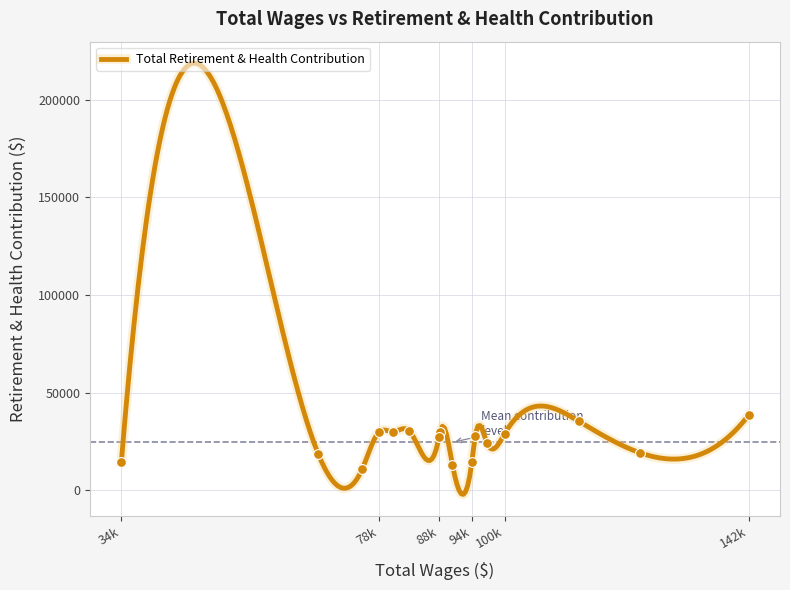

What is the change in value from 100276.0 to 68104.0?

-10410